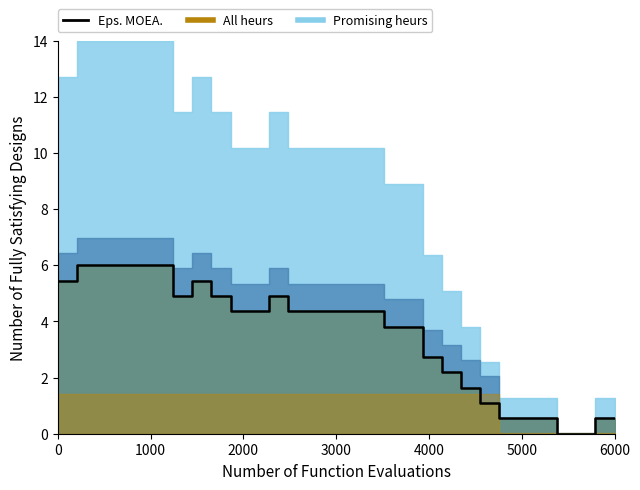

How many values exceed 4?

17